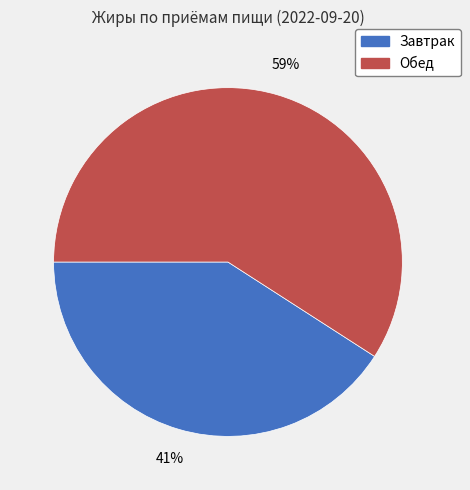

How many slices are in this pie chart?

2